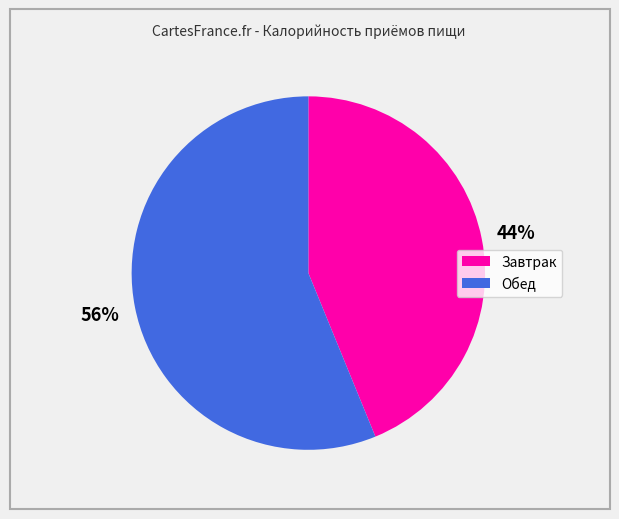

Combined, do Обед and Завтрак account for over 50%?

Yes